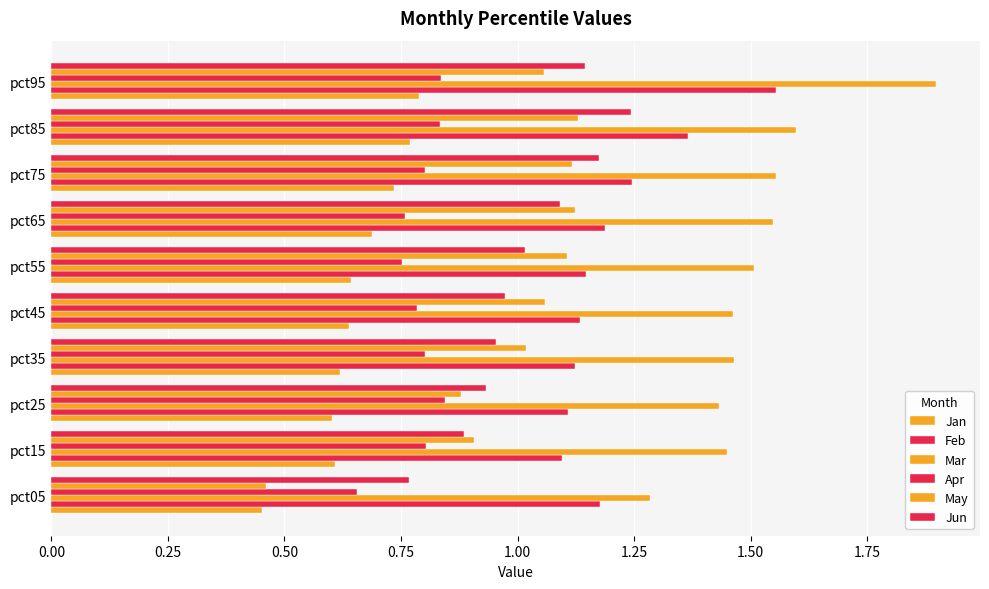

Count the number of data series in this chart.

6